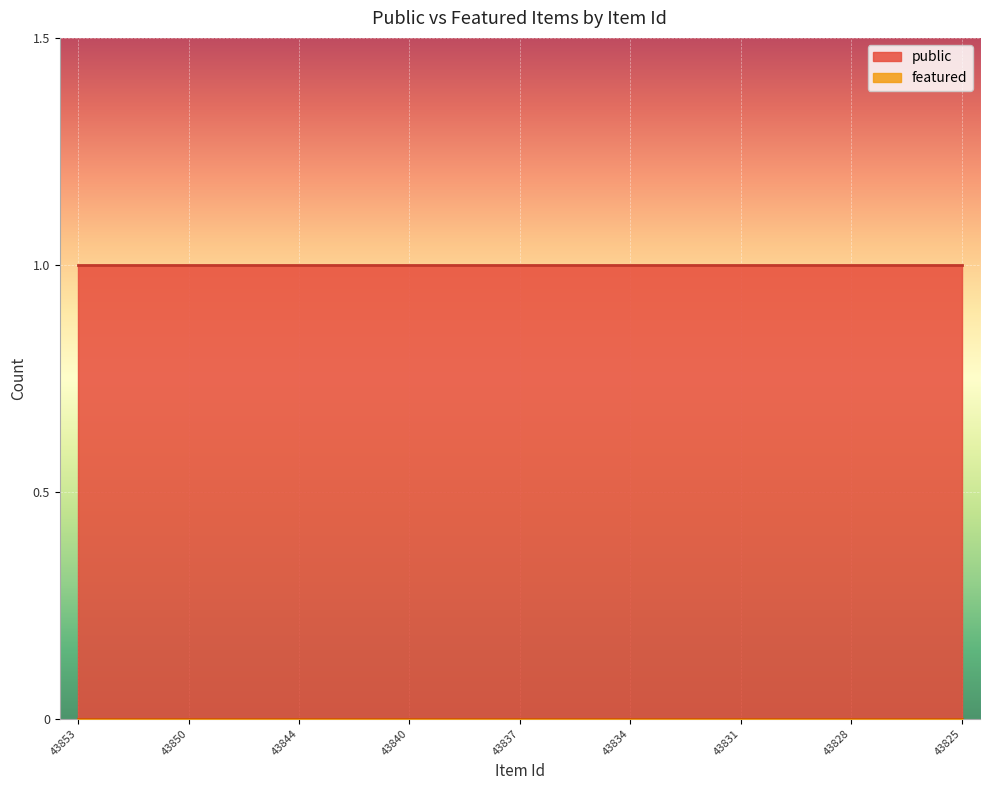

Reading left to right, what are all the values shown in this chart?

public: 1	1	1	1	1	1	1	1	1	1	1	1	1	1	1	1	1	1	1	1	1	1	1	1	1
featured: 0	0	0	0	0	0	0	0	0	0	0	0	0	0	0	0	0	0	0	0	0	0	0	0	0